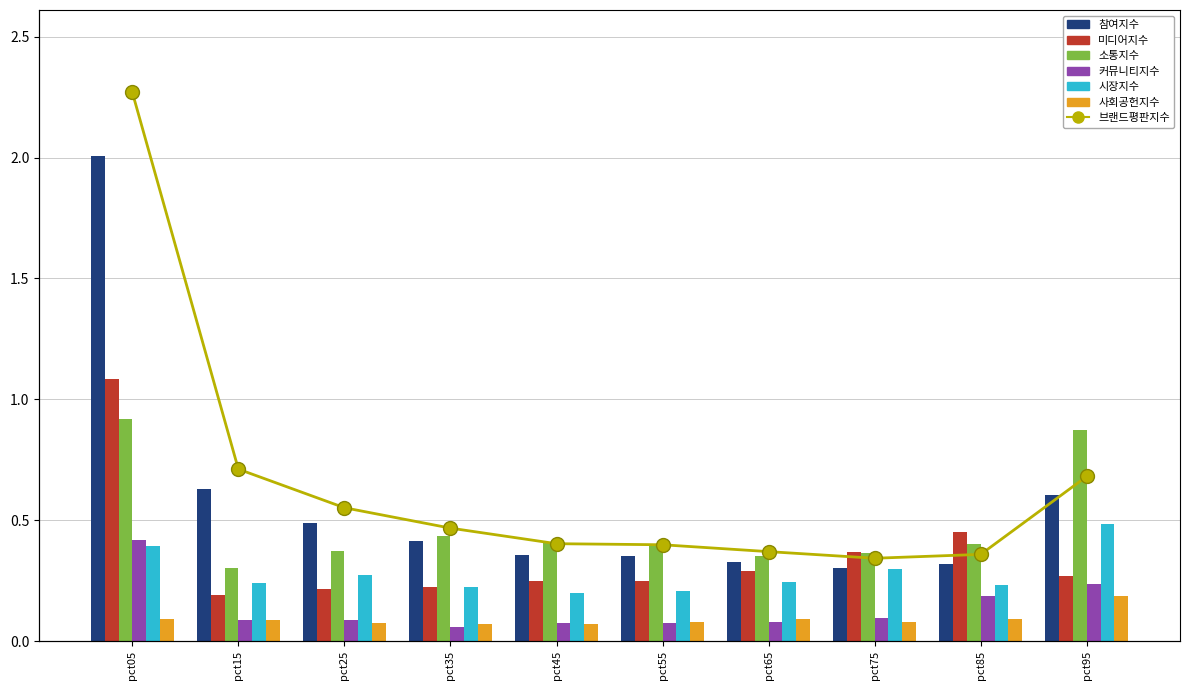

At which label is Jan closest to 1?

pct15